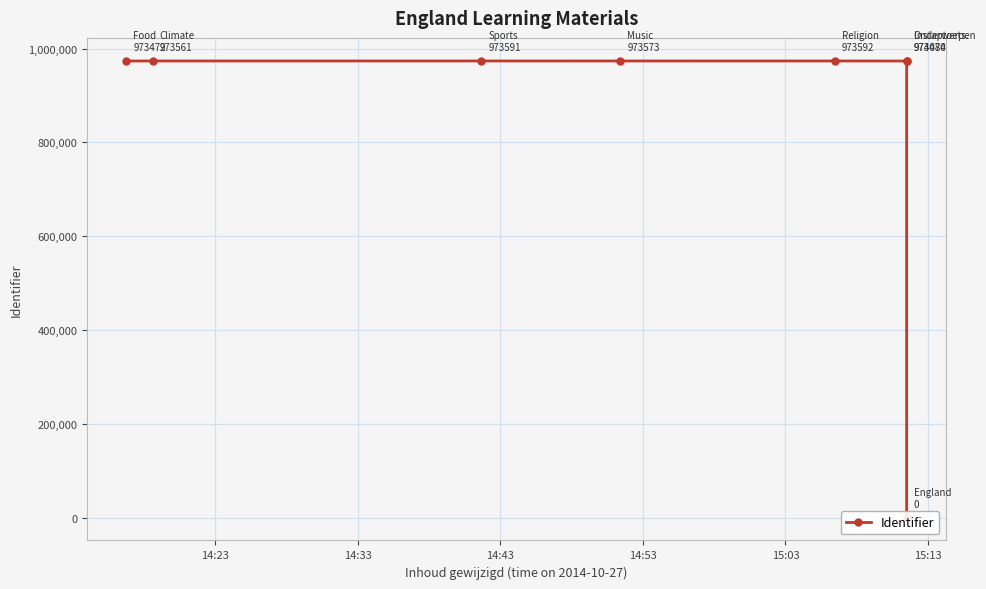

How many data points are less than 973573?

4